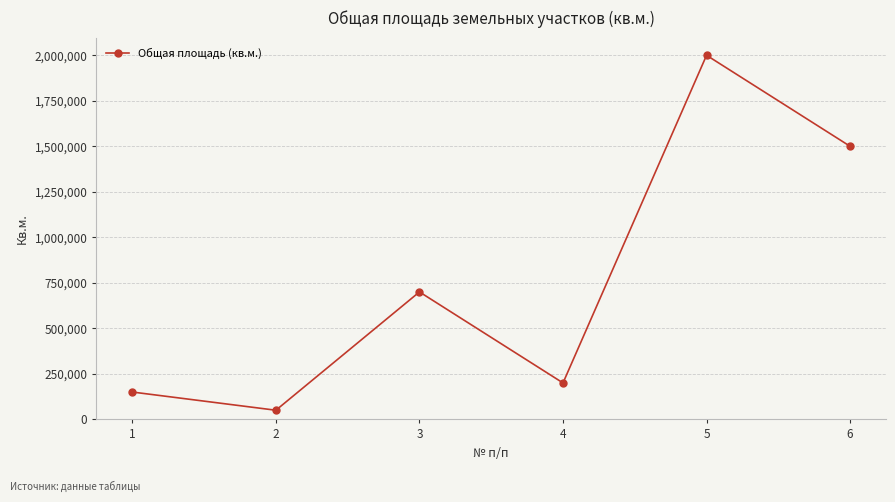

What is the value of the 2nd point from the left?

50000